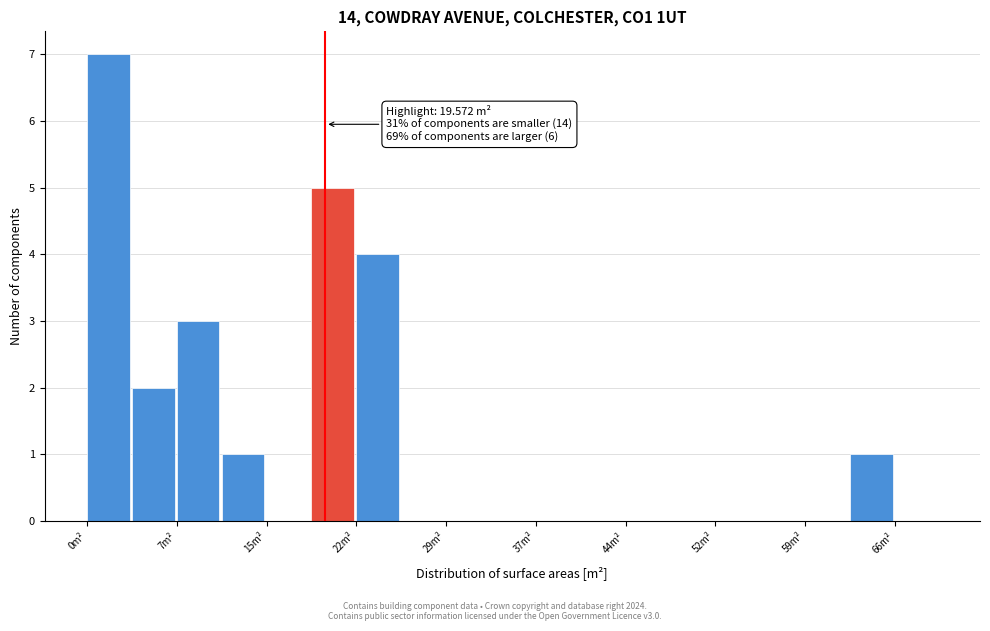

Read against the x-axis, roughly where is the centre of the tallest bar?

2